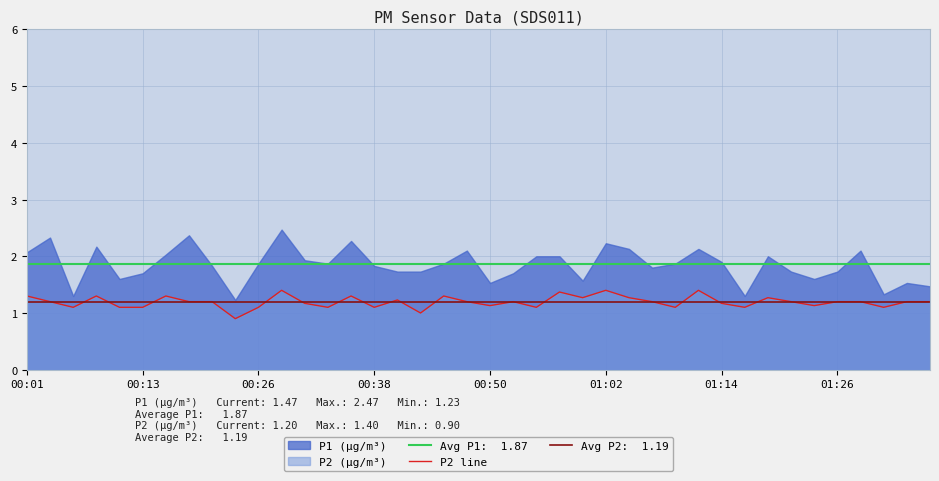

What is the lowest value of the P2 line series?

0.9